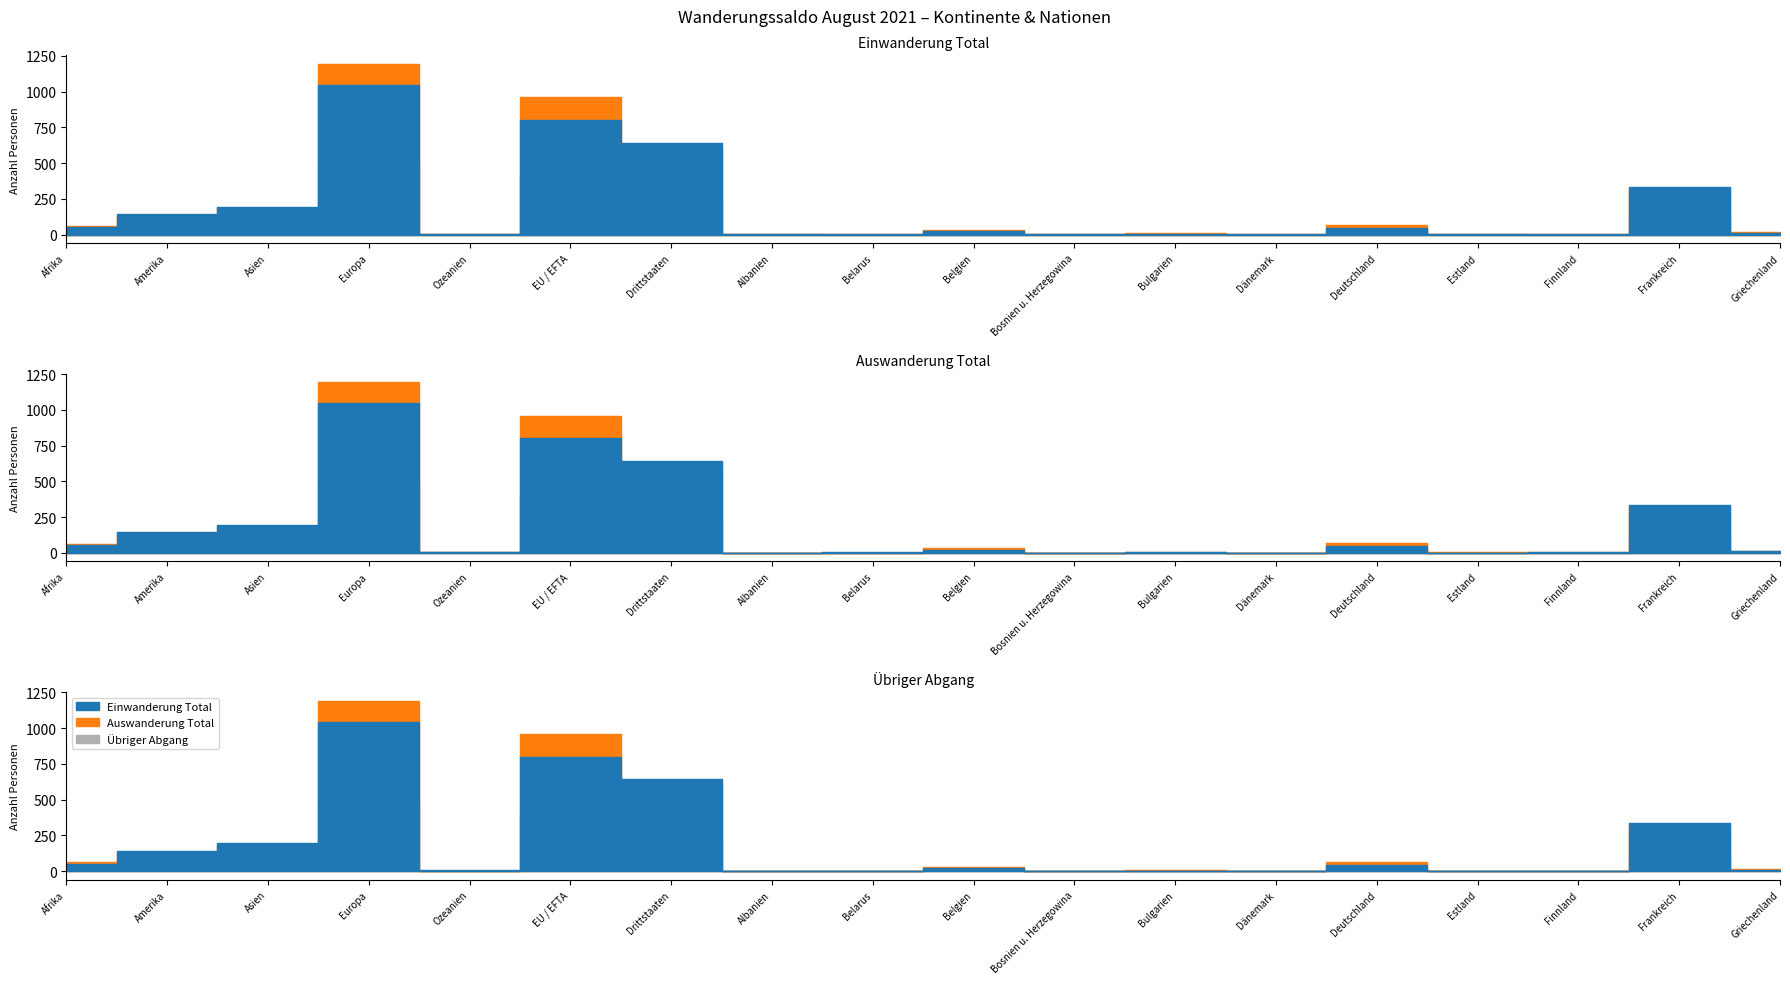

True or false: Auswanderung Total has a value of 324 at Frankreich.

True